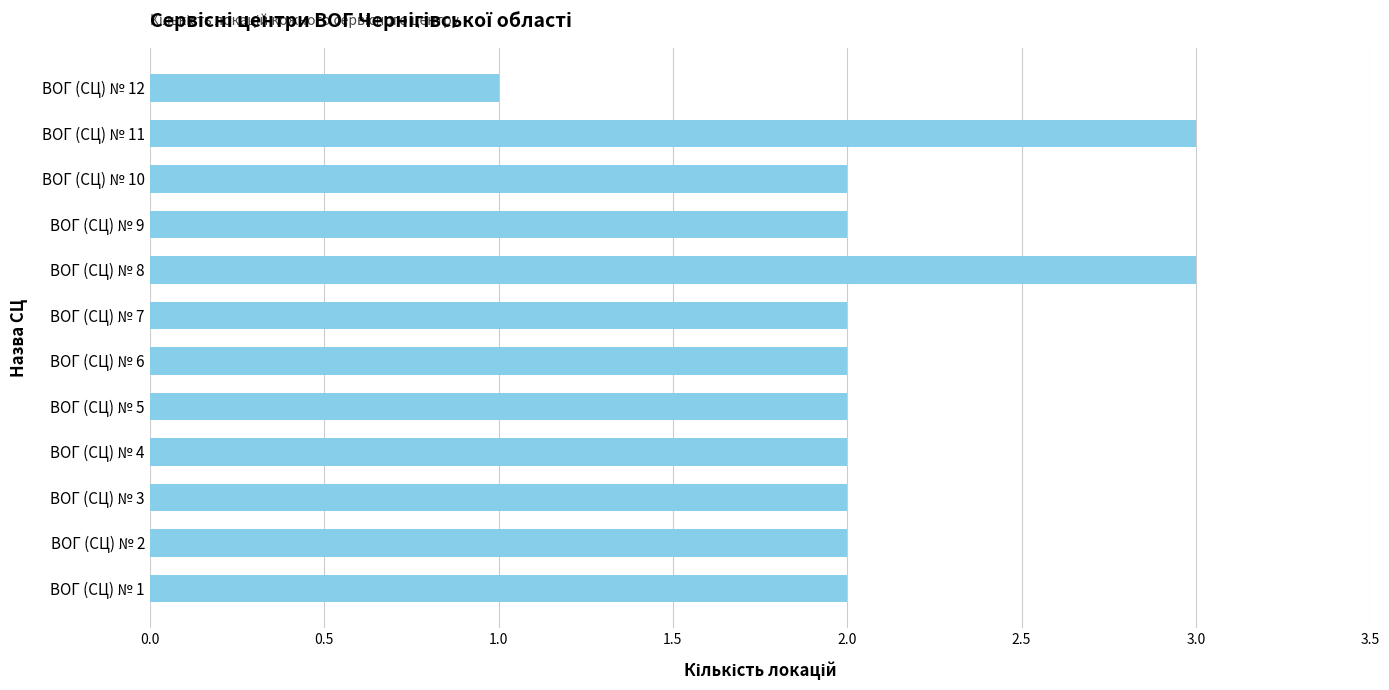

What is the maximum value shown in the chart?

3